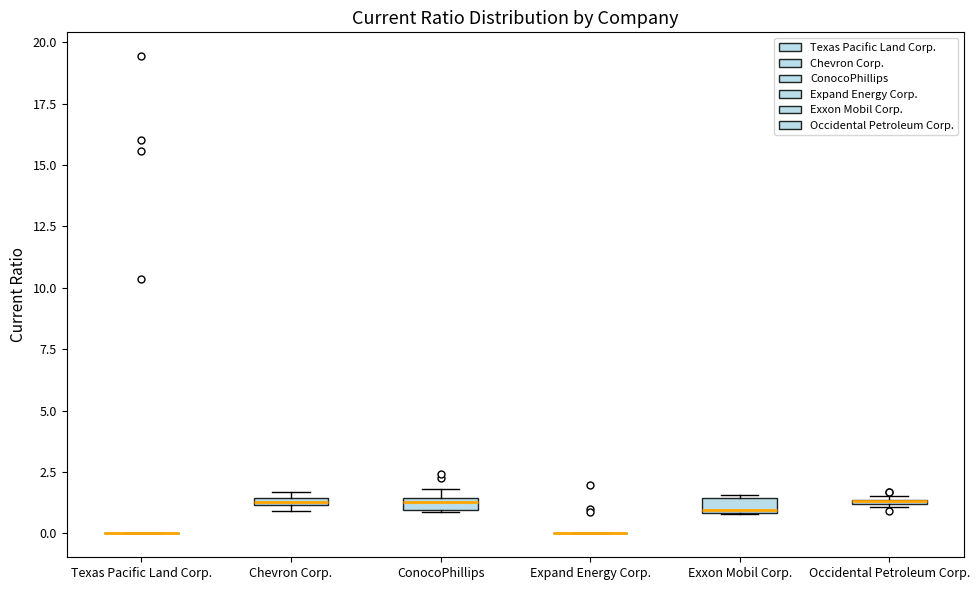

Where is the upper edge of the box for Exxon Mobil Corp. on the y-axis? The values are not printed on the chart, so give them approximately, as read against the axis.

1.5